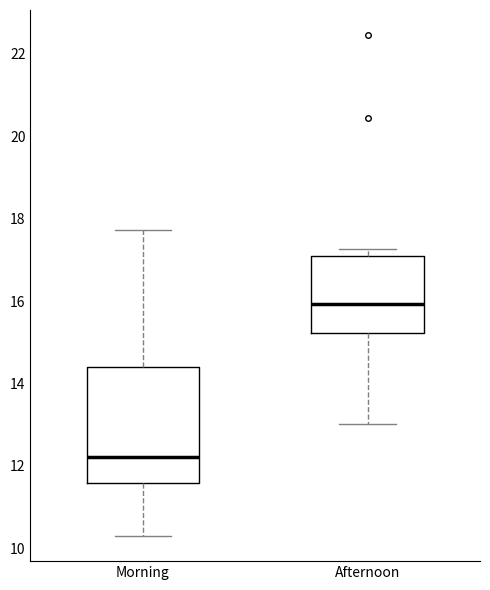

Which box has the lowest median line?

Morning